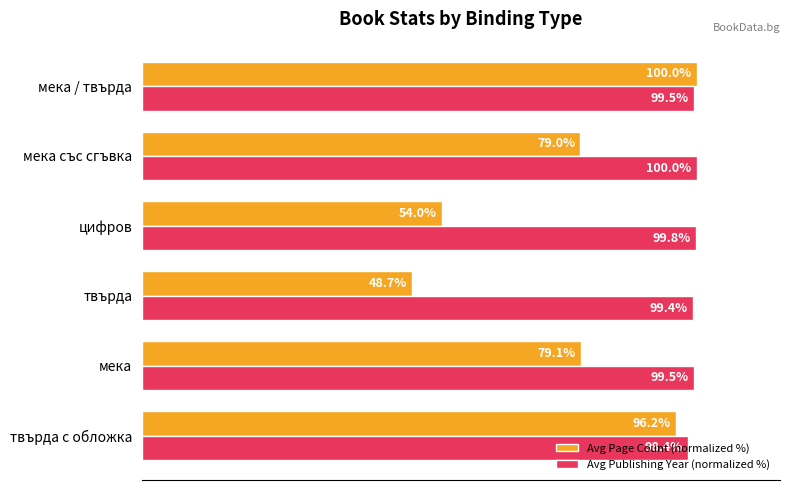

At which label does Avg Publishing Year (normalized %) reach its minimum?

твърда с обложка